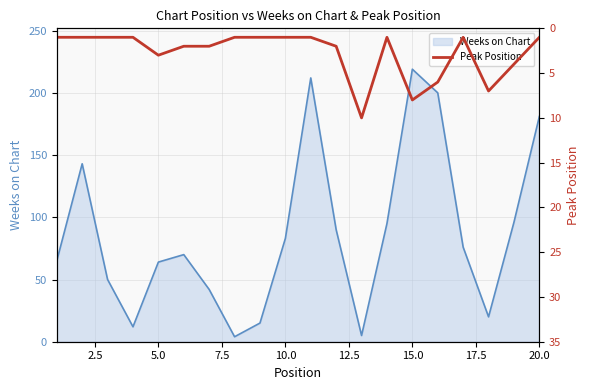

The value of Weeks on Chart at 20.0 is 320. True or false?

False